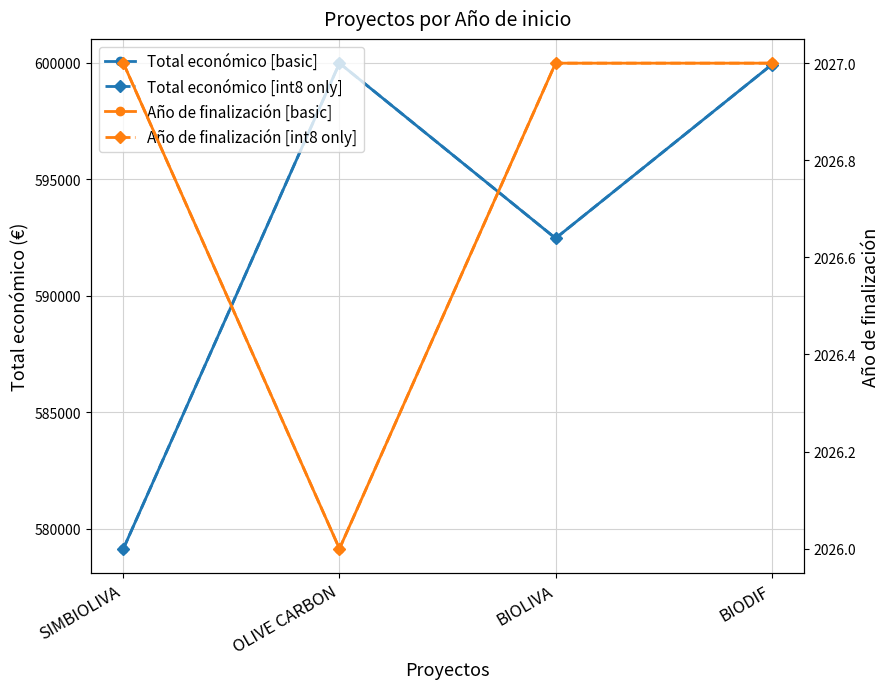

Reading right to left, extract all data points from this chart.

Total económico [basic]: BIODIF=599927	BIOLIVA=592475	OLIVE CARBON=599992	SIMBIOLIVA=579152
Total económico [int8 only]: BIODIF=599927	BIOLIVA=592475	OLIVE CARBON=599992	SIMBIOLIVA=579152
Año de finalización [basic]: BIODIF=2027	BIOLIVA=2027	OLIVE CARBON=2026	SIMBIOLIVA=2027
Año de finalización [int8 only]: BIODIF=2027	BIOLIVA=2027	OLIVE CARBON=2026	SIMBIOLIVA=2027